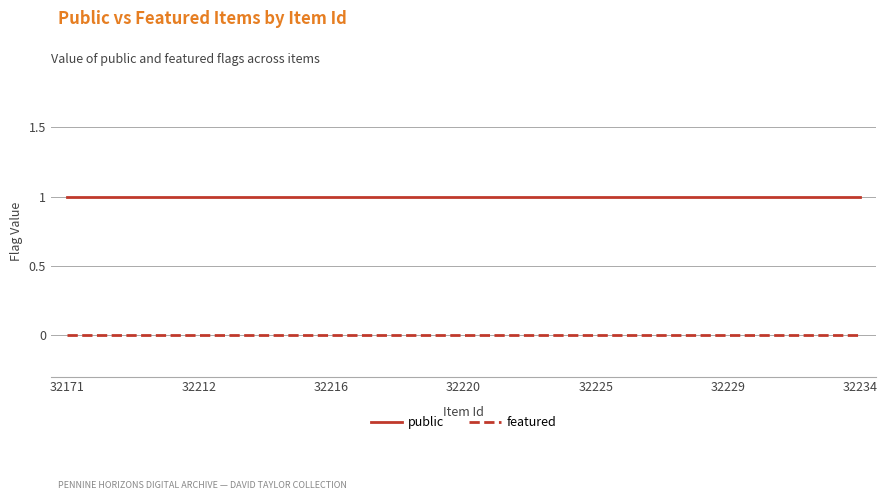

Reading left to right, list all the values displayed in this chart.

public: 1	1	1	1	1	1	1	1	1	1	1	1	1	1	1	1	1	1	1	1	1	1	1	1	1
featured: 0	0	0	0	0	0	0	0	0	0	0	0	0	0	0	0	0	0	0	0	0	0	0	0	0